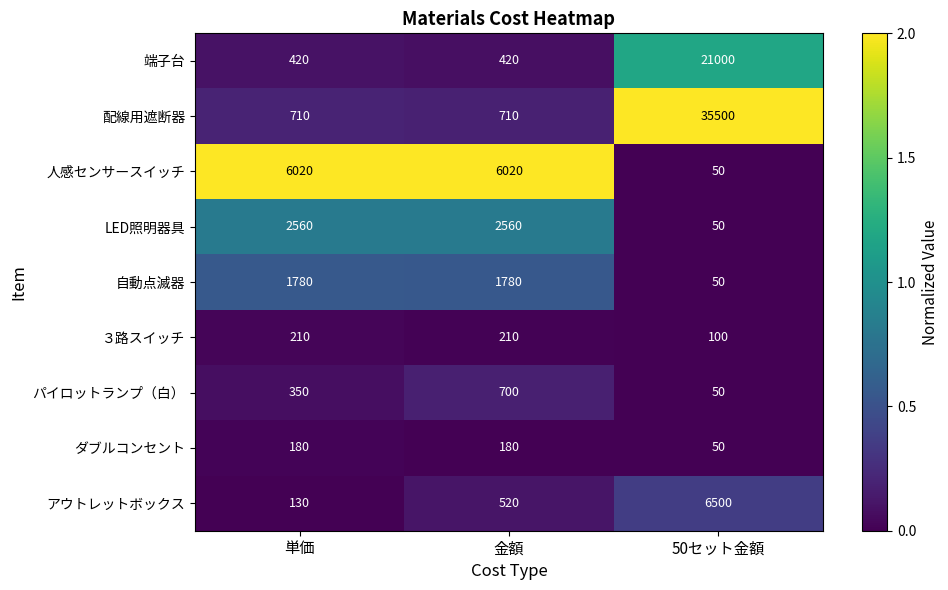

True or false: ３路スイッチ has a value of 180 at 50セット金額.

False